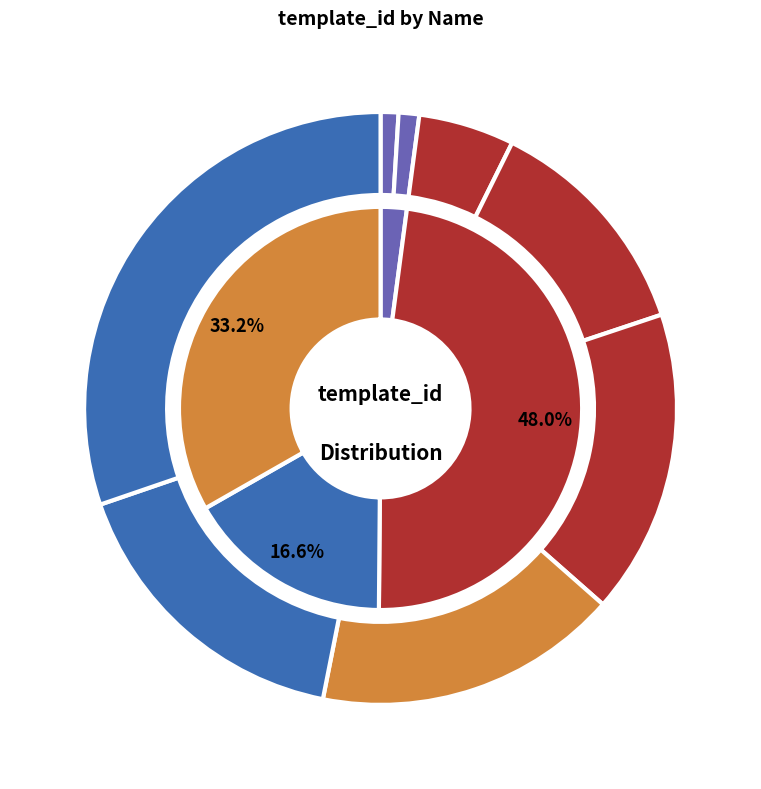

What percentage do The Red Wizard and Banspiracy together represent?

42.8%